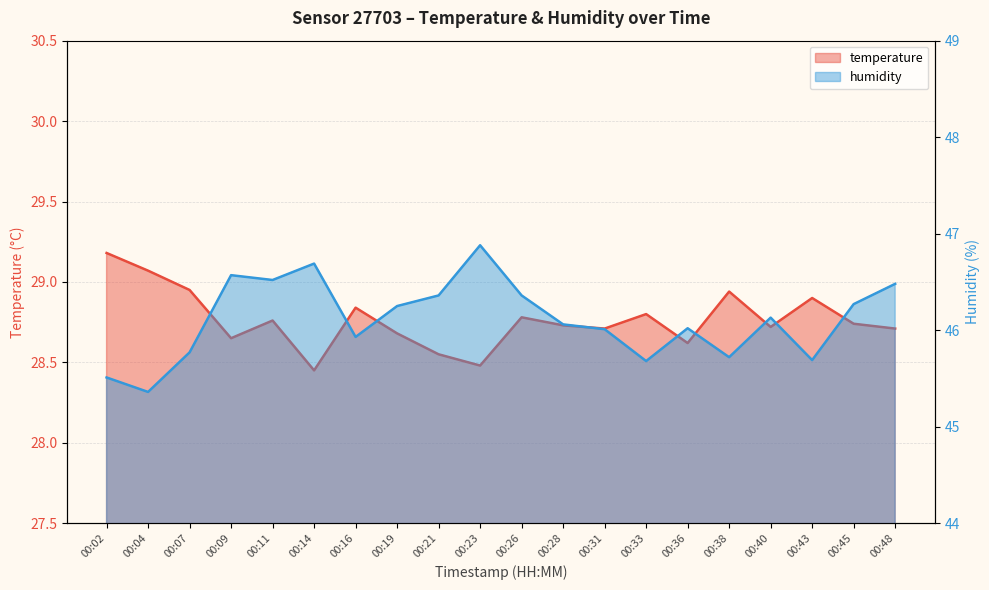

True or false: humidity and temperature cross at least once.

False